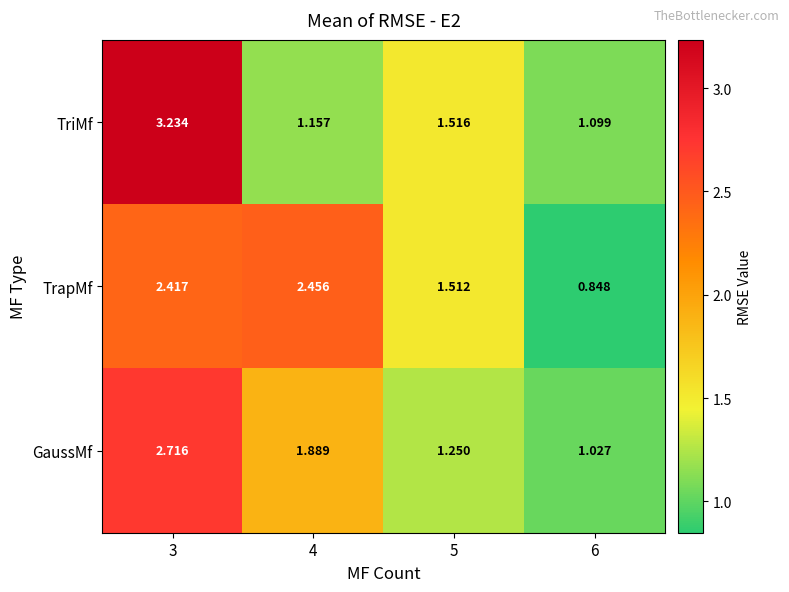

List the series in order of their peak value, highest first.

TriMf, GaussMf, TrapMf